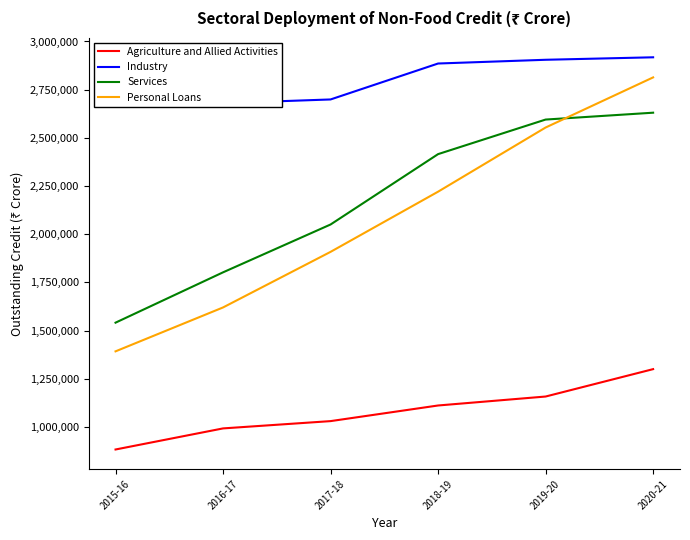

Rank the series by their maximum value, from lowest to highest.

Agriculture and Allied Activities, Services, Personal Loans, Industry